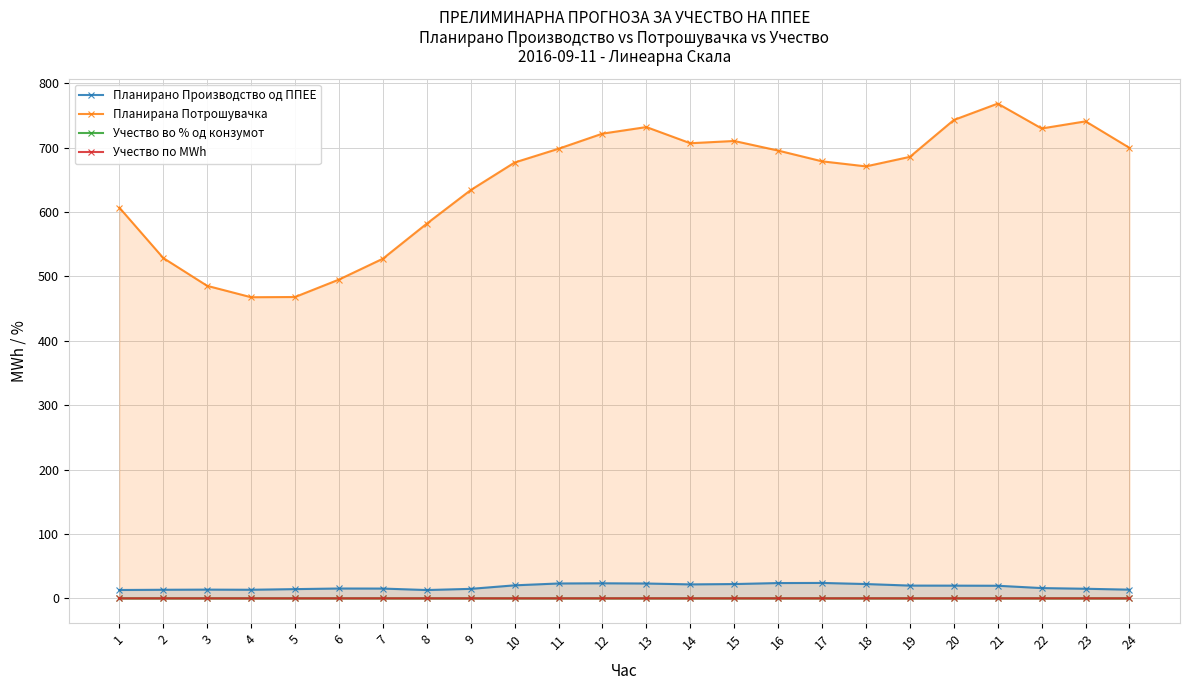

Which category has the highest value in the Учество во % од конзумот series?

17